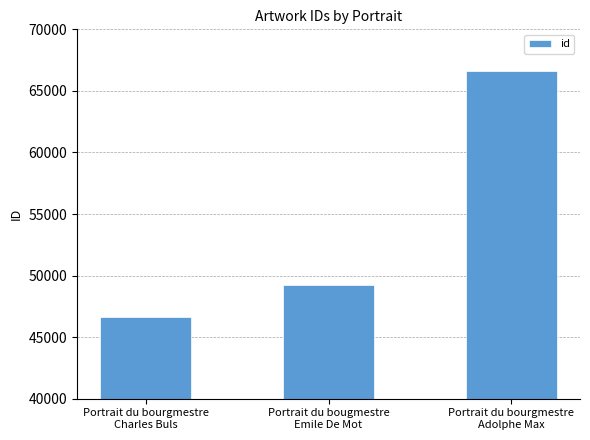

What position from the left is Portrait du bourgmestre
Adolphe Max?

3